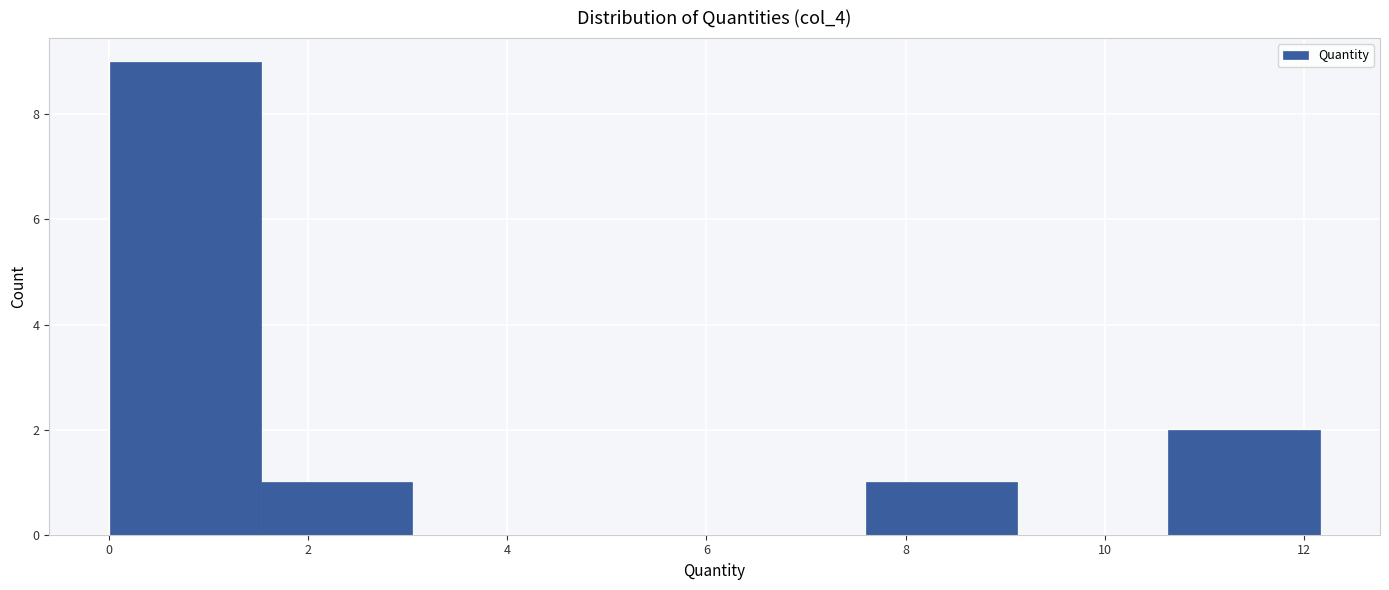

Reading left to right, transcribe this chart: for each bar, give the range it covers on the x-axis and its height. Neither the bar edges nor the heights are printed on the chart, so give them approximately, as read against the axes.

0.0 to 1.6: 9
1.6 to 3.0: 1
3.0 to 4.6: 0
4.6 to 6.0: 0
6.0 to 7.6: 0
7.6 to 9.2: 1
9.2 to 10.6: 0
10.6 to 12.2: 2